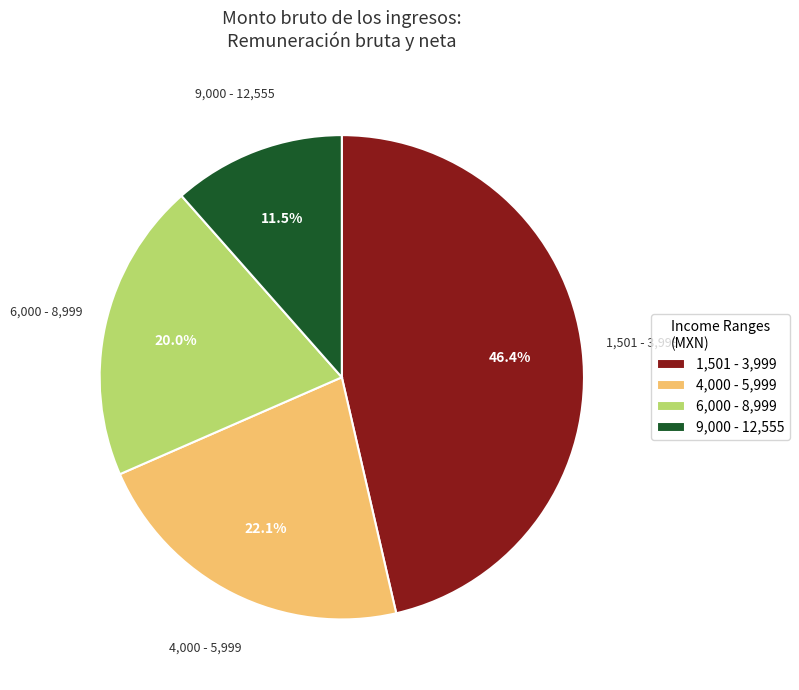

Is there any slice that represents more than half of the pie?

No